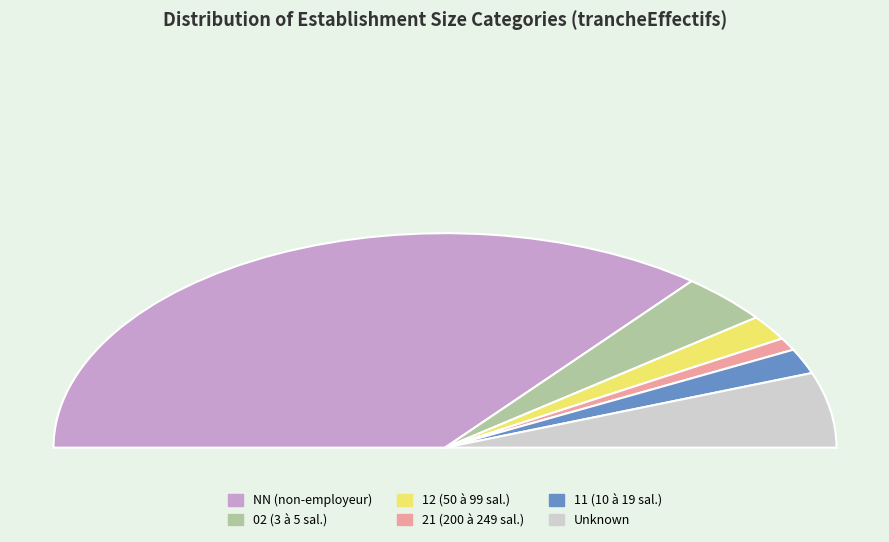

Combined, what portion of the pie is 12 and ?

15.1%